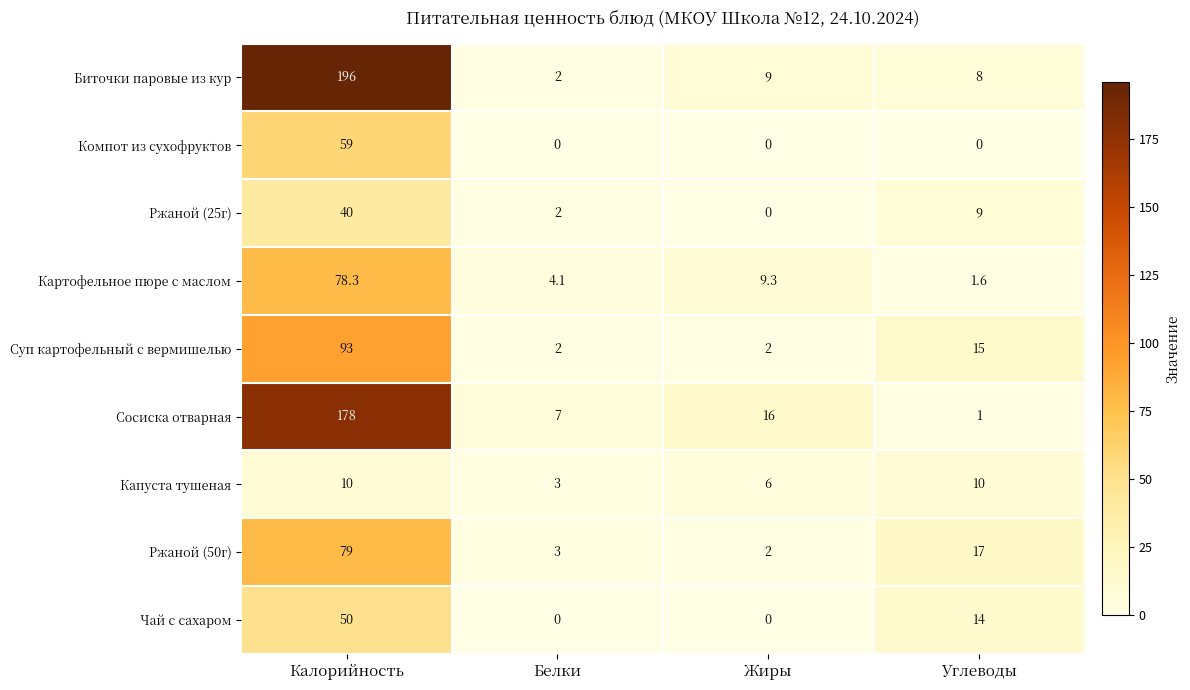

What value does the Сосиска отварная series have at Углеводы?

1.0